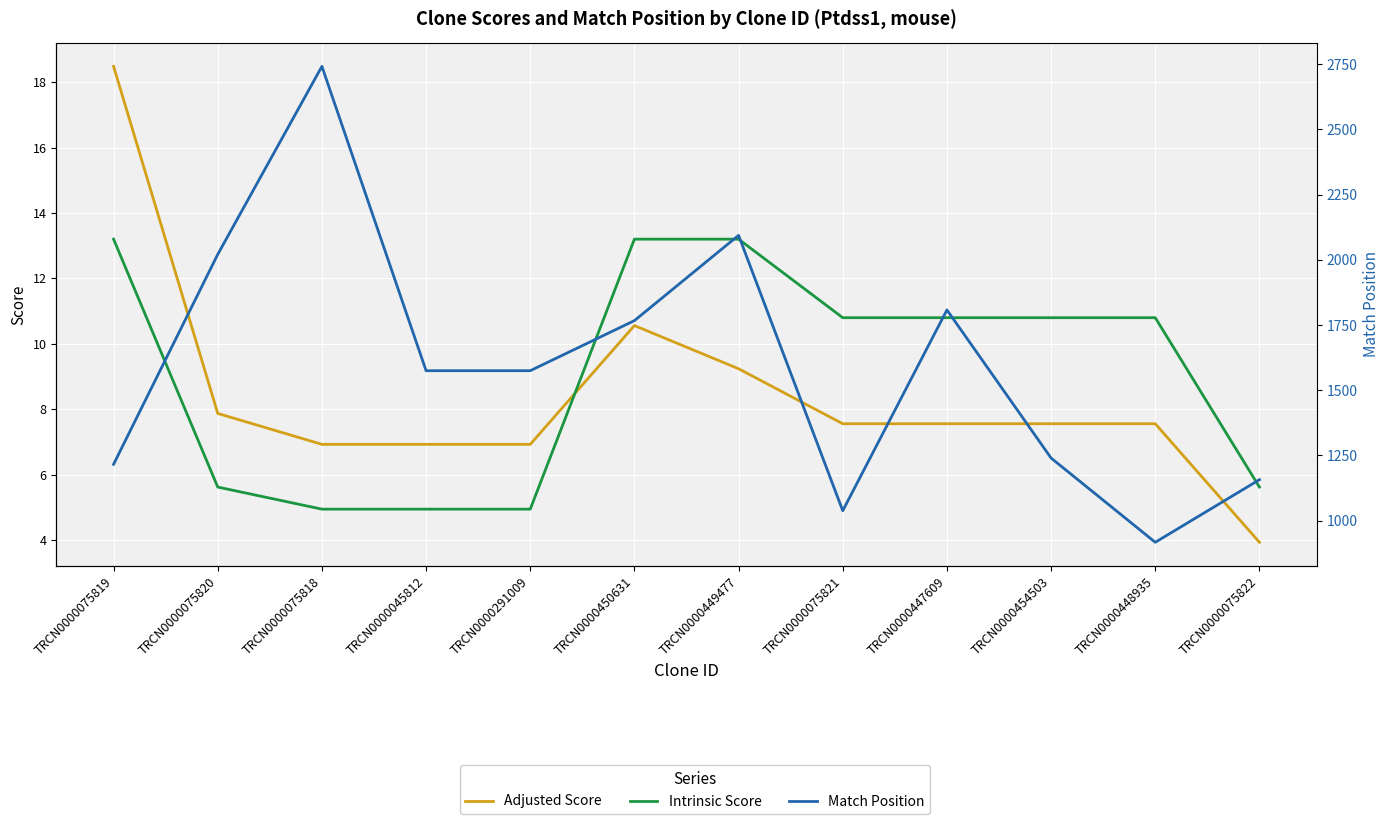

Reading left to right, transcribe all the data shown in this chart.

Adjusted Score: 18.5	7.9	6.9	6.9	6.9	10.6	9.2	7.6	7.6	7.6	7.6	3.9
Intrinsic Score: 13.2	5.6	5.0	5.0	5.0	13.2	13.2	10.8	10.8	10.8	10.8	5.6
Match Position: 1216.0	2021.0	2742.0	1575.0	1575.0	1767.0	2094.0	1038.0	1808.0	1240.0	917.0	1157.0